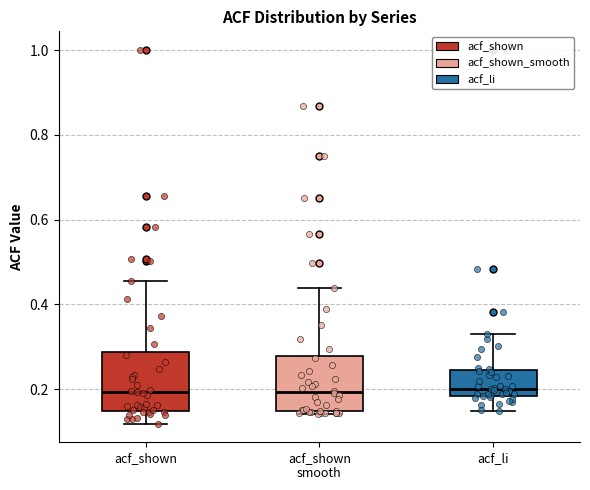

Reading left to right, read every box against the y-axis: the position of its median line, the range the box covers, and the ends of its whiskers. The values are not printed on the chart, so give them approximately, as read against the axis.

acf_shown: median 0.20, box 0.14 to 0.28, whiskers 0.12 to 0.46
acf_shown smooth: median 0.20, box 0.14 to 0.28, whiskers 0.14 (just below the box's lower edge) to 0.44
acf_li: median 0.20, box 0.18 to 0.24, whiskers 0.14 to 0.34